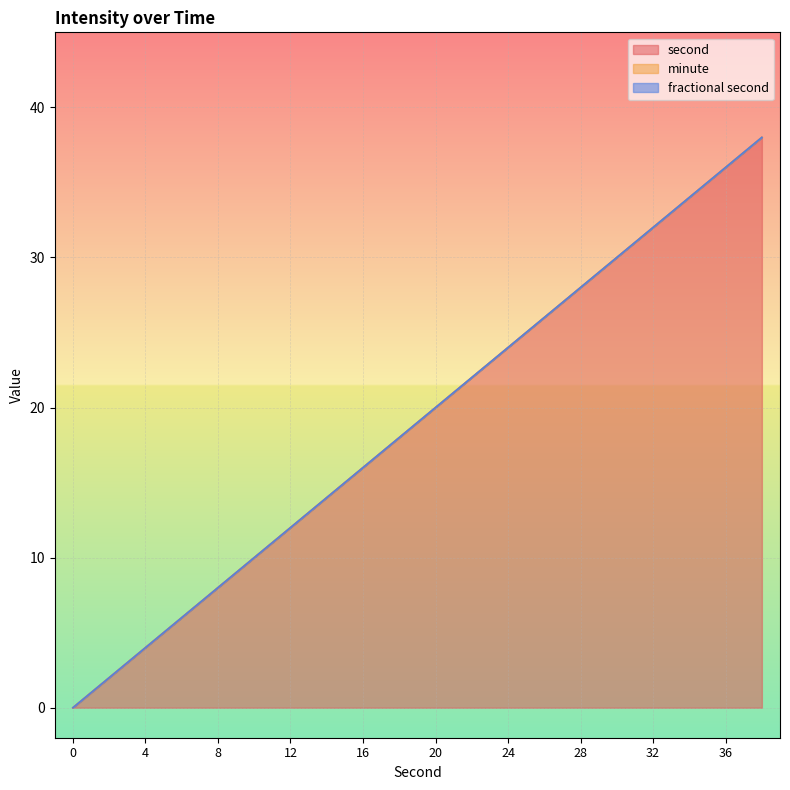

How many lines are shown in the chart?

3